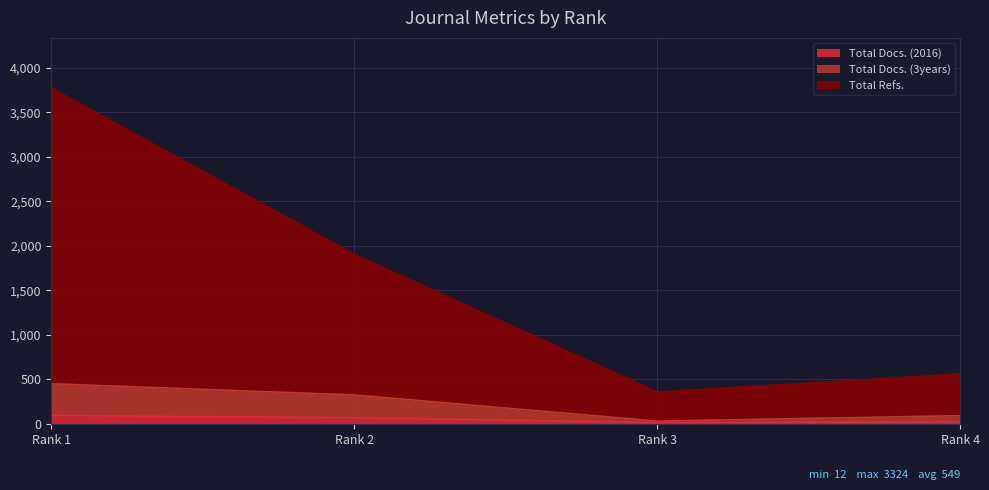

True or false: Total Docs. (2016) has a value of 12 at 3.

True